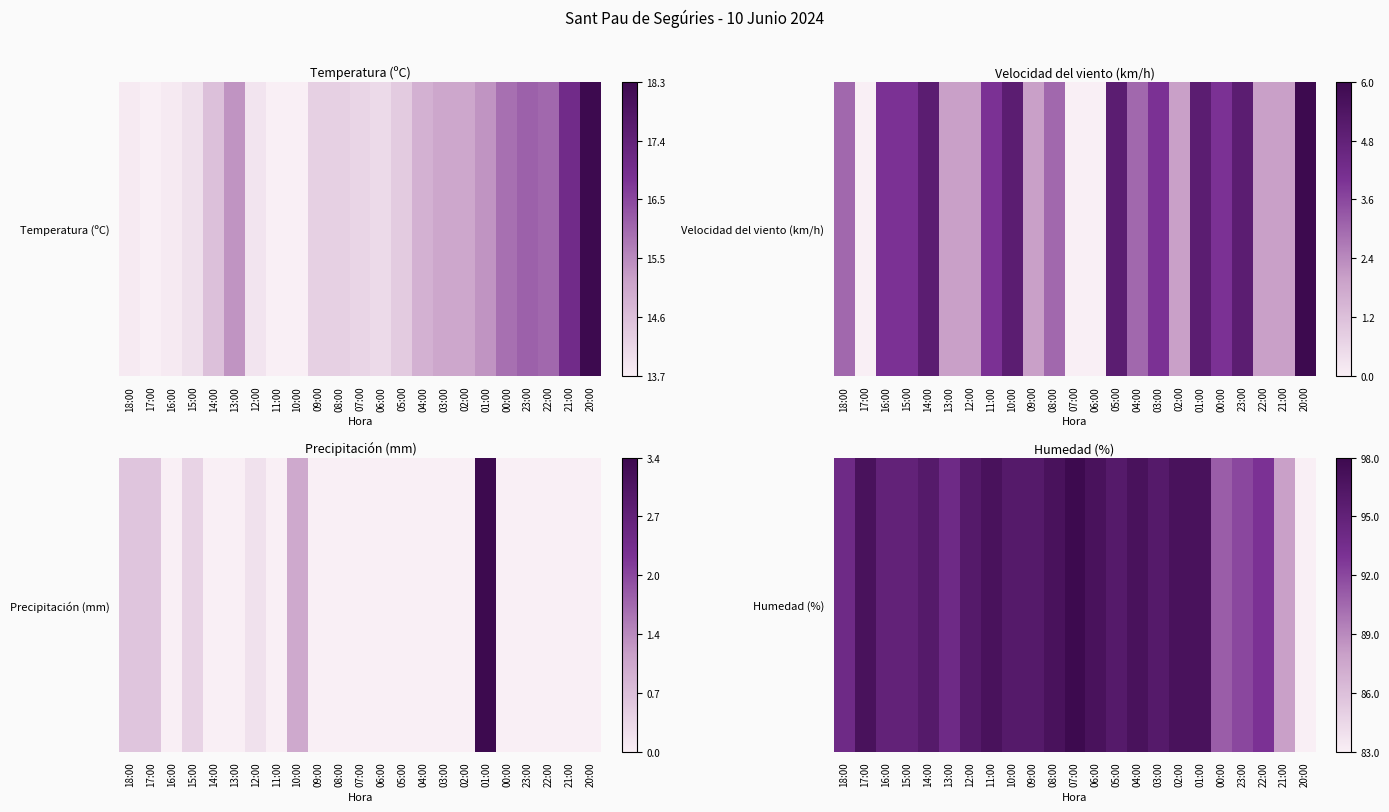

Which label corresponds to the smallest value in the chart?

20:00